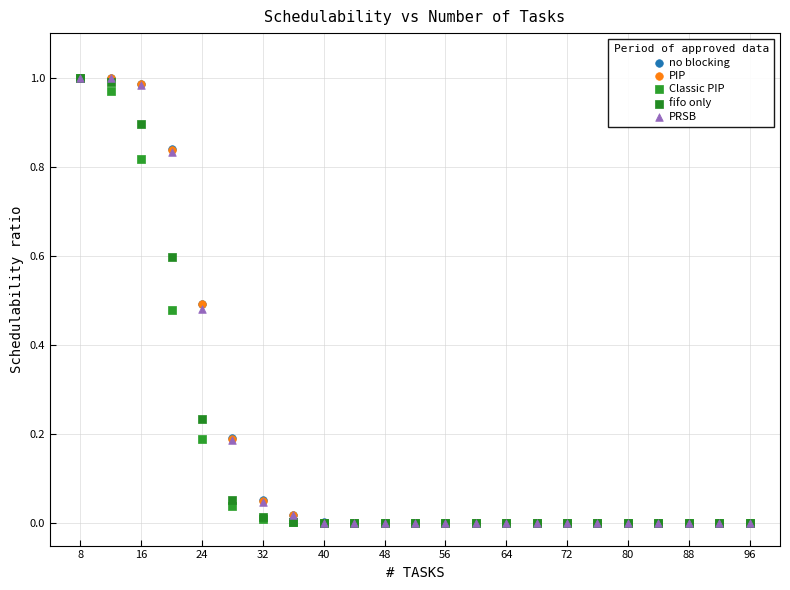

What are all the series names shown in the legend?

no blocking, PIP, Classic PIP, fifo only, PRSB